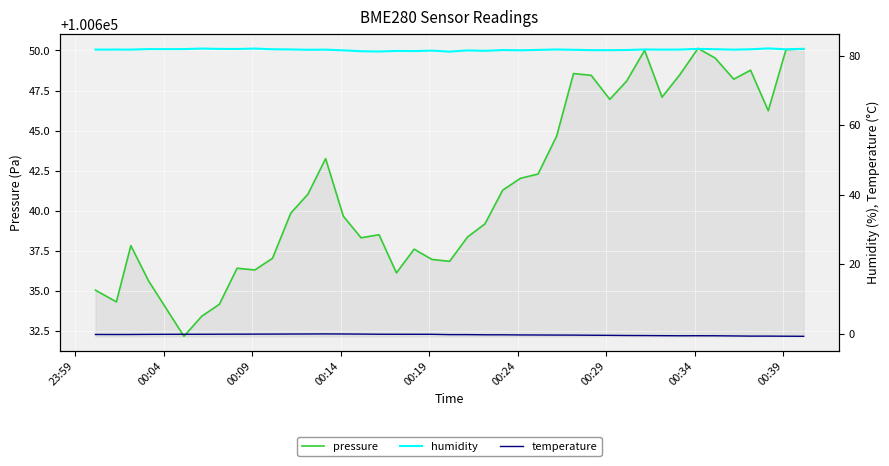

Reading left to right, what are all the values shown in this chart?

pressure: 100635.0	100634.3	100637.8	100635.6	100632.2	100633.4	100634.2	100636.4	100636.3	100637.0	100639.9	100641.0	100643.2	100639.7	100638.3	100638.5	100636.1	100637.6	100637.0	100636.8	100638.4	100639.2	100641.3	100642.0	100642.3	100644.7	100648.6	100648.4	100646.9	100648.1	100650.0	100647.1	100648.5	100650.1	100649.5	100648.2	100648.8	100646.2	100650.1	100650.1
humidity: 81.8	81.8	81.8	82.0	82.0	82.1	82.0	82.0	82.1	81.9	81.9	81.8	81.8	81.6	81.4	81.3	81.5	81.4	81.5	81.2	81.6	81.5	81.7	81.6	81.8	81.9	81.8	81.7	81.7	81.7	81.9	81.8	81.8	82.0	82.0	81.8	81.9	82.2	81.9	82.1
temperature: -0.3	-0.3	-0.3	-0.2	-0.2	-0.2	-0.2	-0.2	-0.2	-0.1	-0.1	-0.1	-0.1	-0.1	-0.1	-0.2	-0.2	-0.2	-0.2	-0.3	-0.3	-0.3	-0.3	-0.4	-0.4	-0.4	-0.4	-0.5	-0.5	-0.6	-0.6	-0.6	-0.6	-0.6	-0.6	-0.7	-0.7	-0.7	-0.8	-0.8